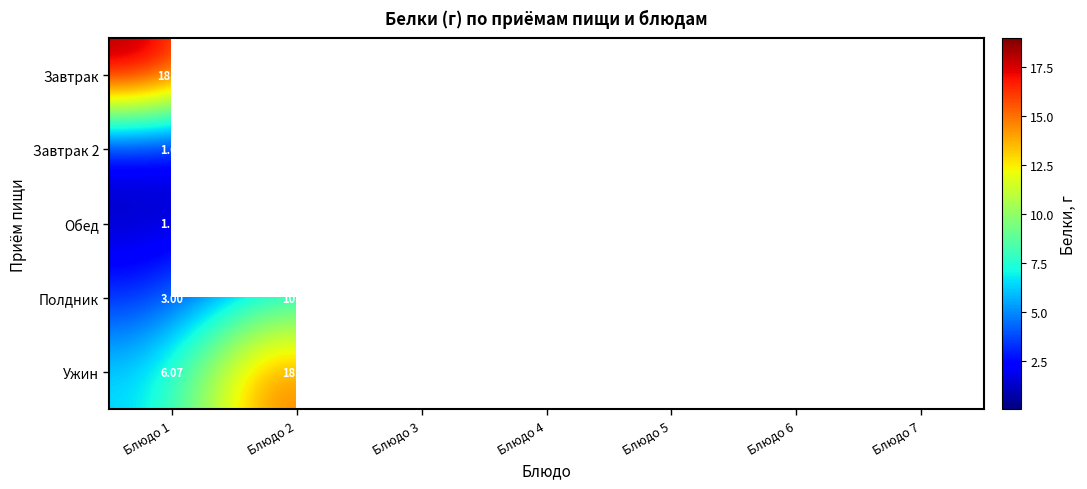

How many values in the Обед series are below 2?

3